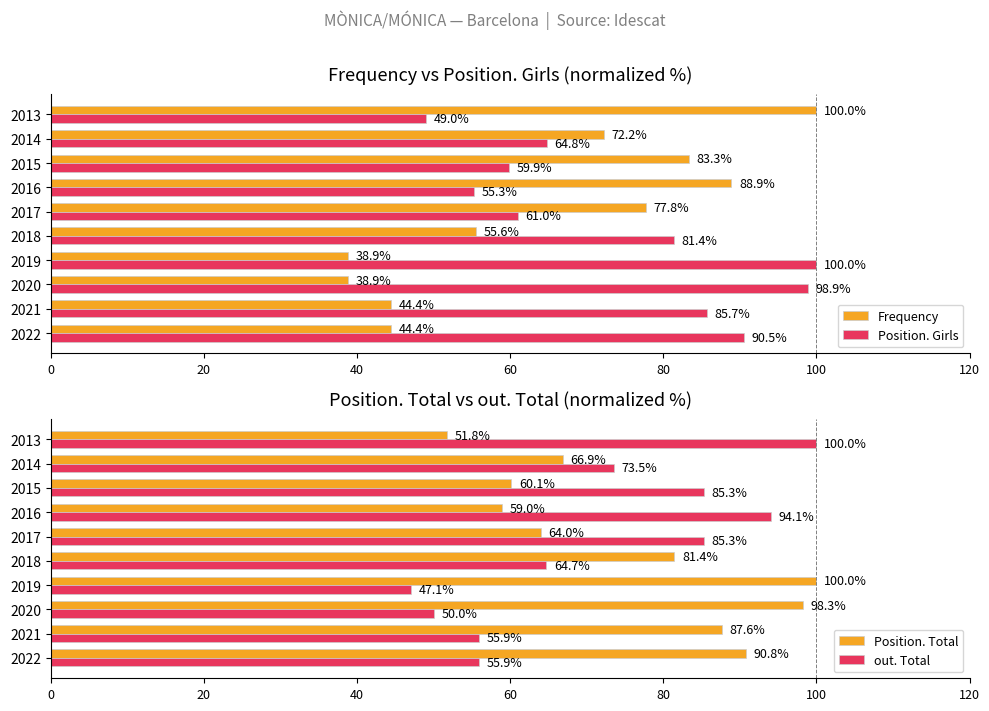

How many categories are shown in the chart?

10